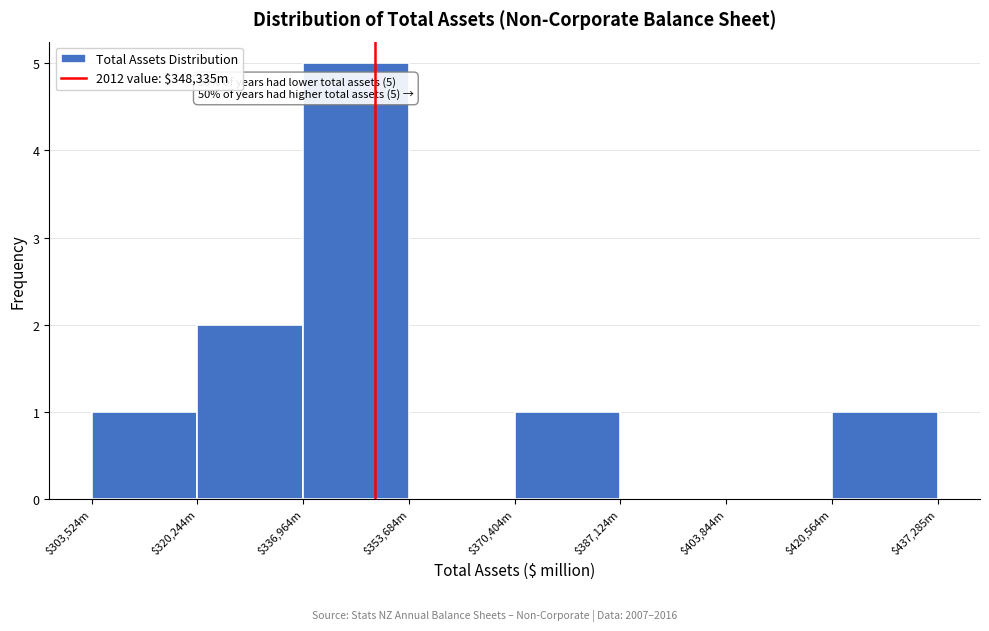

What is the greatest value displayed?

5